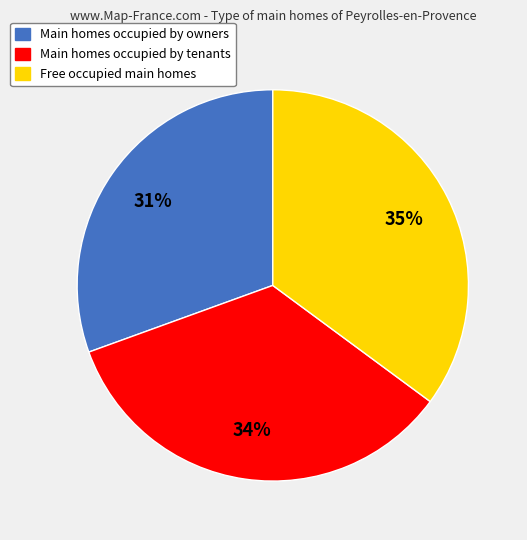

Does Main homes occupied by owners represent more than half of the total?

No